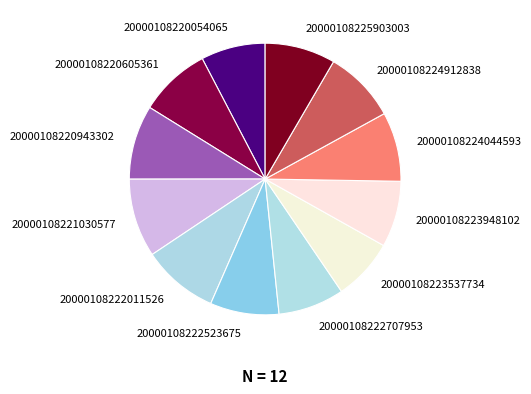

What is the ratio of the value at 20000108222707953 to the value at 20000108224912838?

0.9